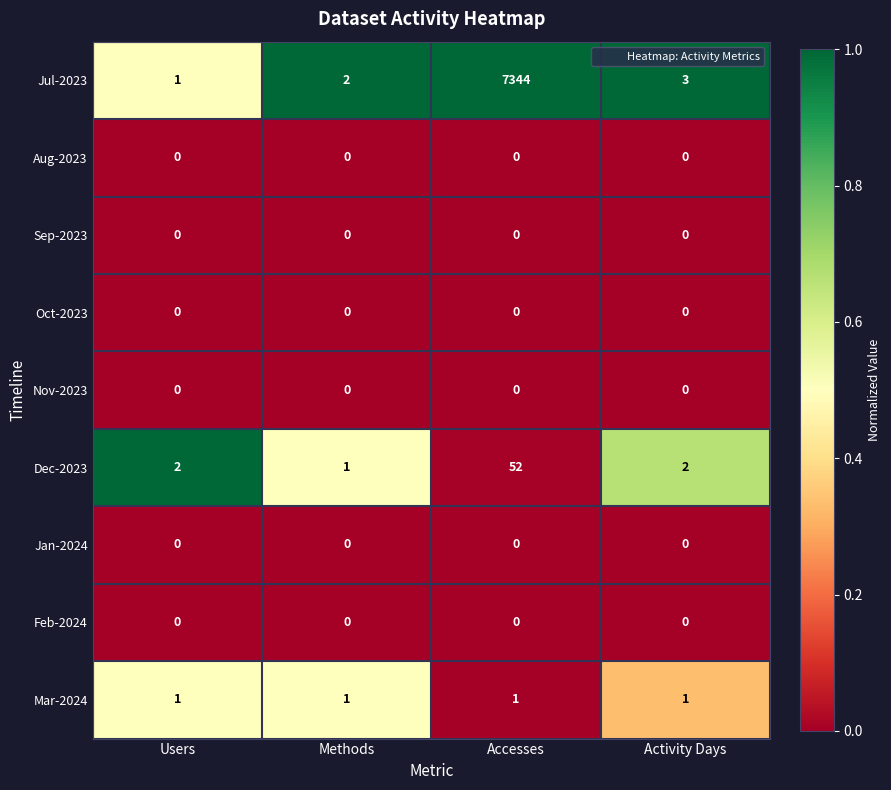

Which series has the largest range (max minus min)?

Jul-2023